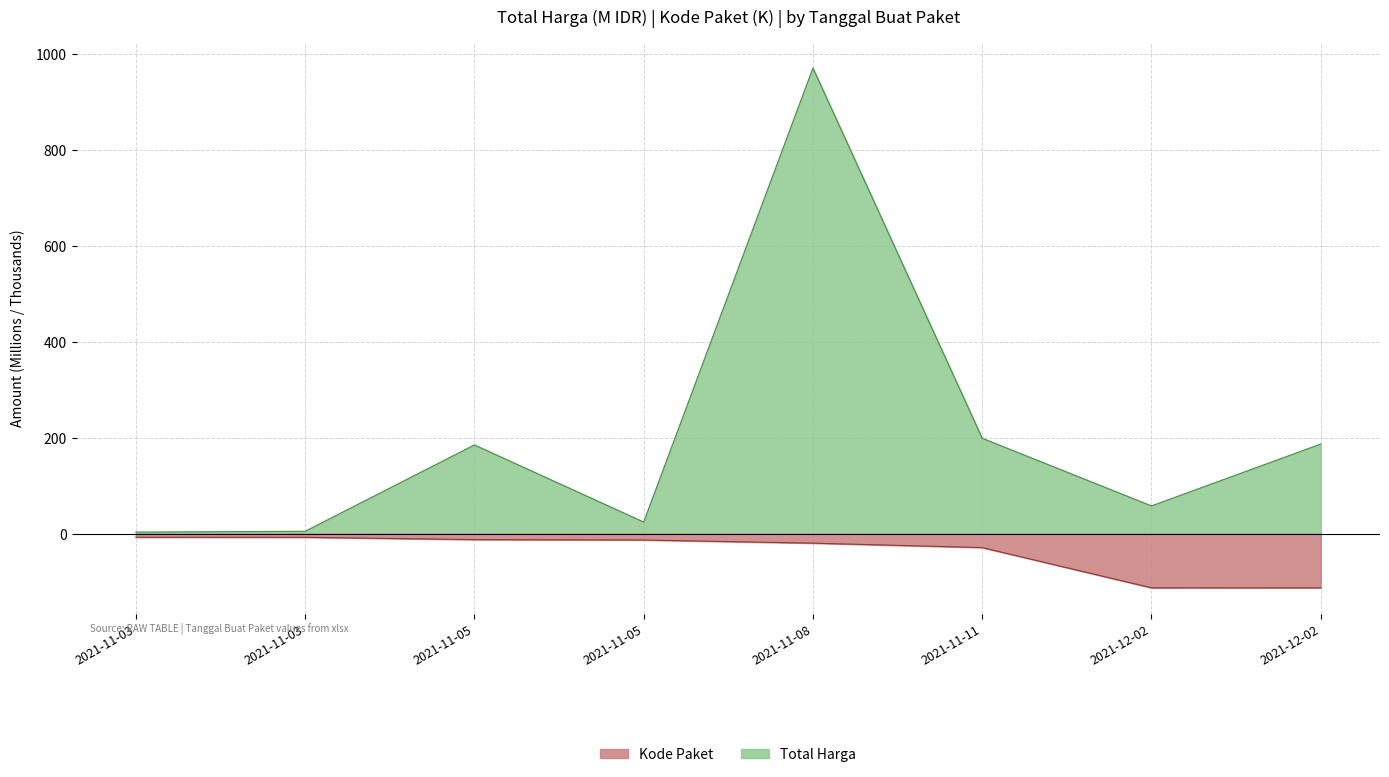

The value of Total Harga at 2021-11-05 is 38.6. True or false?

False